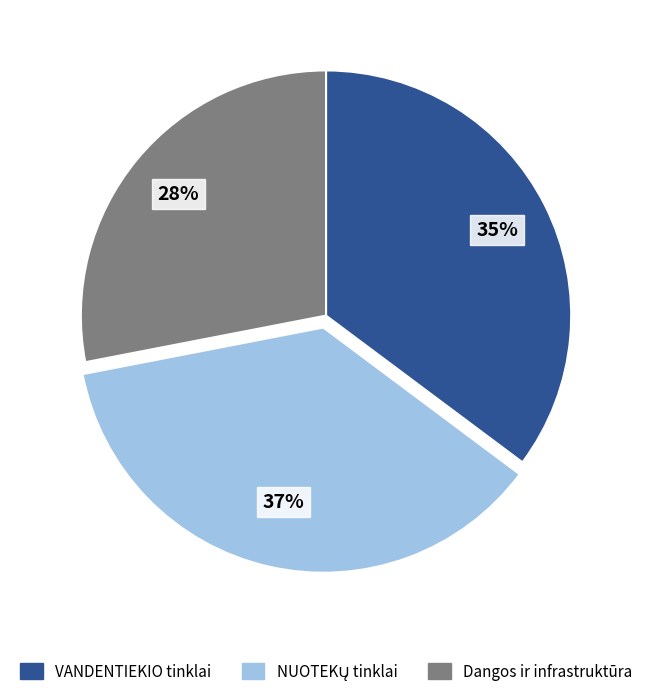

Is there a majority slice in this chart?

No